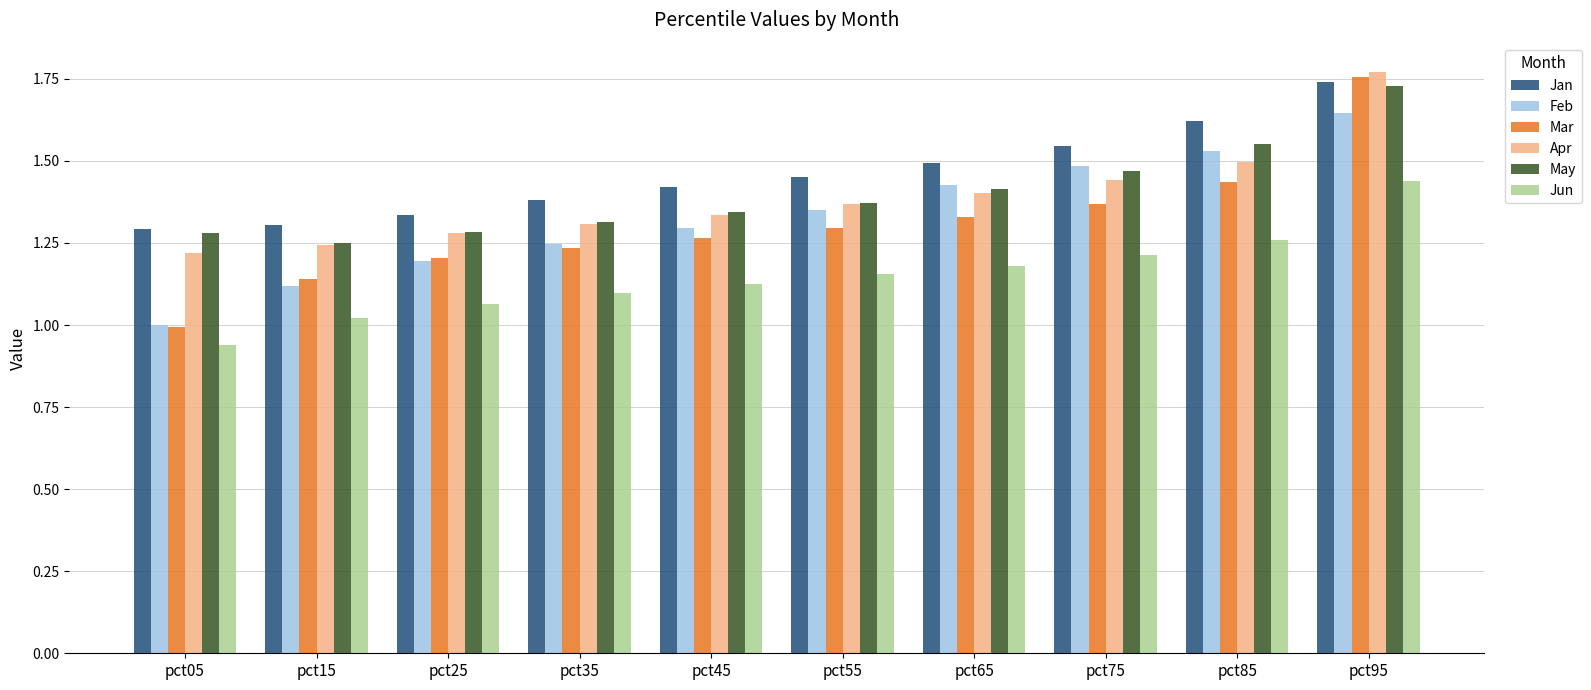

The Feb series shows 1.5 at pct75. True or false?

True